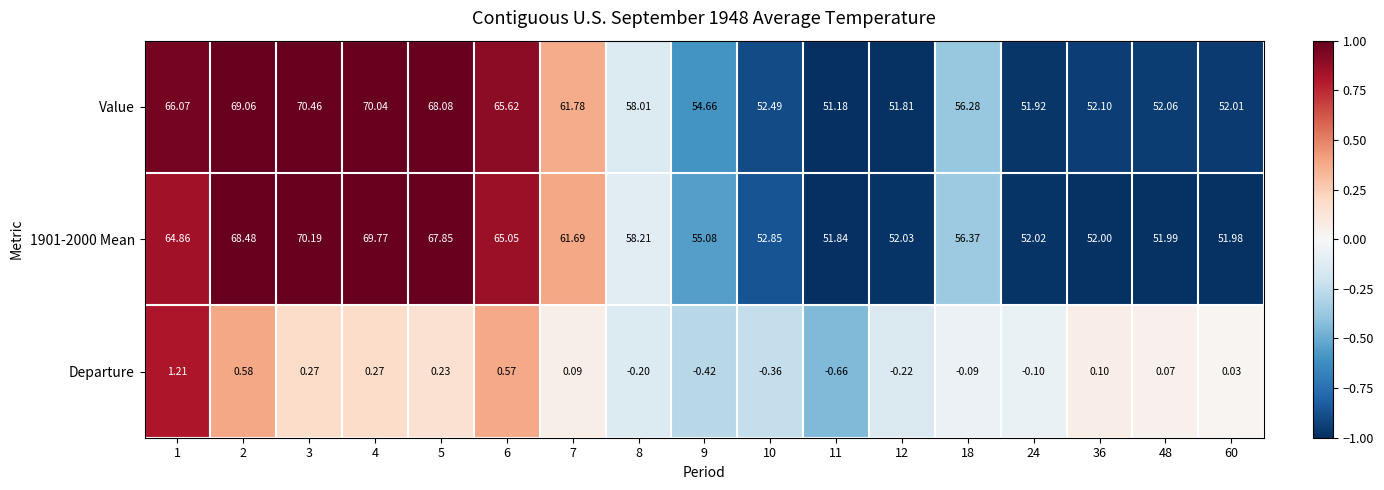

Which series has the widest spread of values?

Value